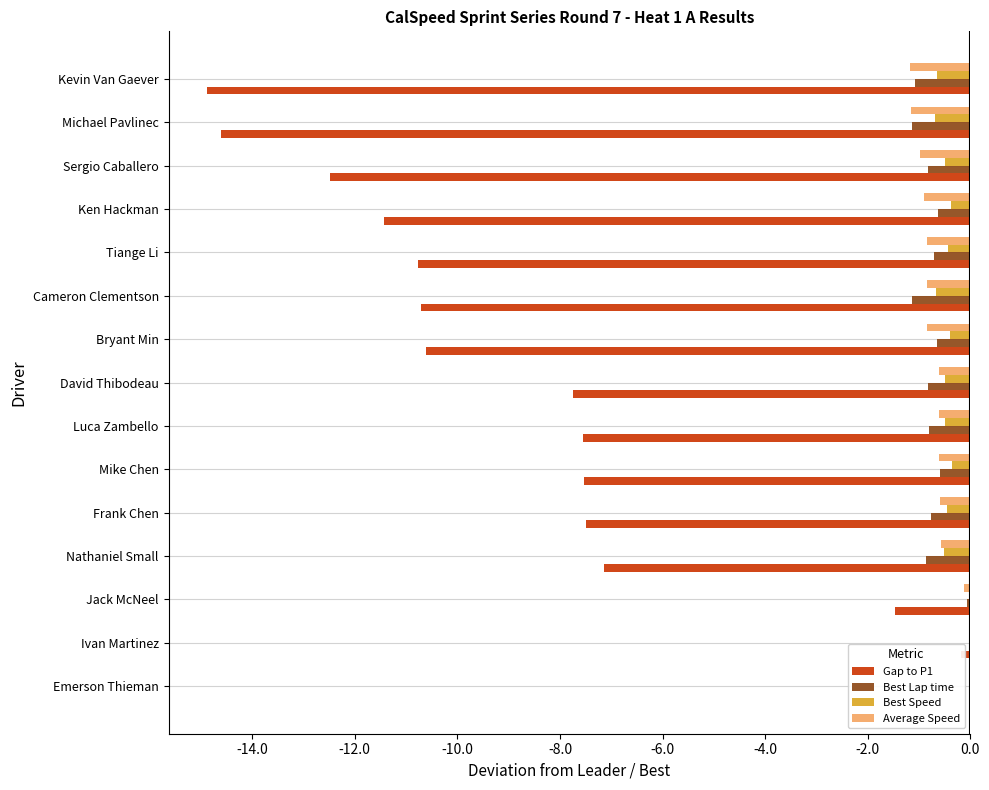

What is the total value across all series at Cameron Clementson?

-13.4